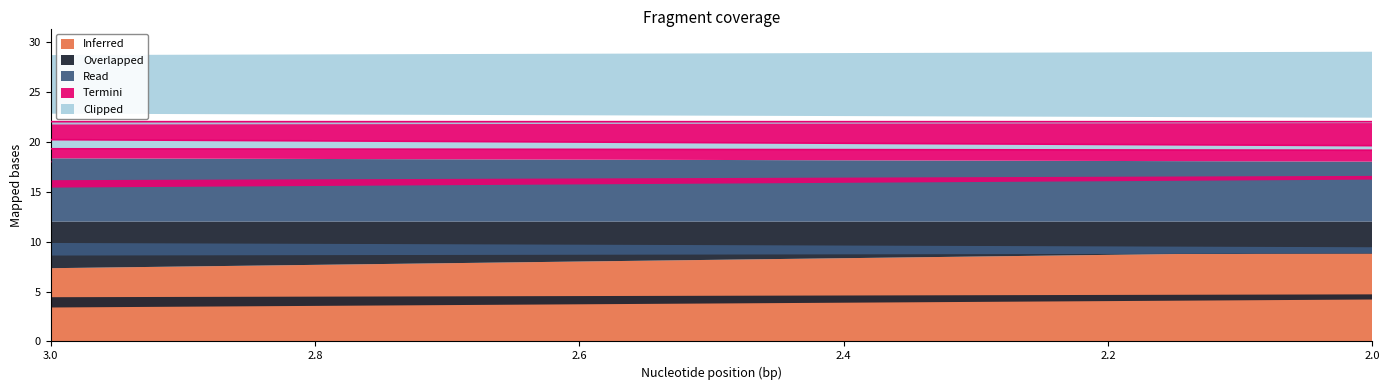

Which series ends up on top after the final intersection of Inferred and Clipped?

Inferred